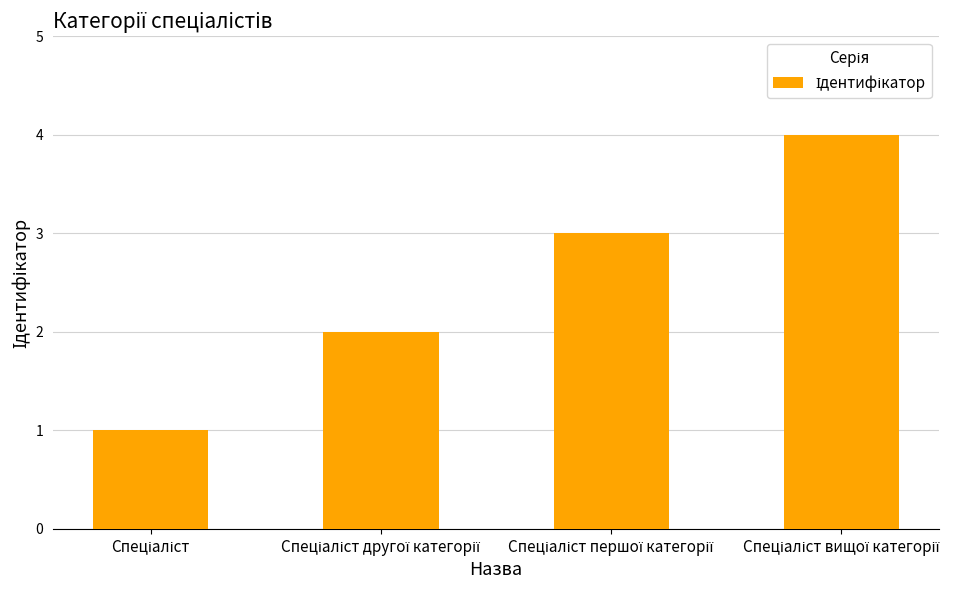

What is the difference between the maximum and minimum values?

3